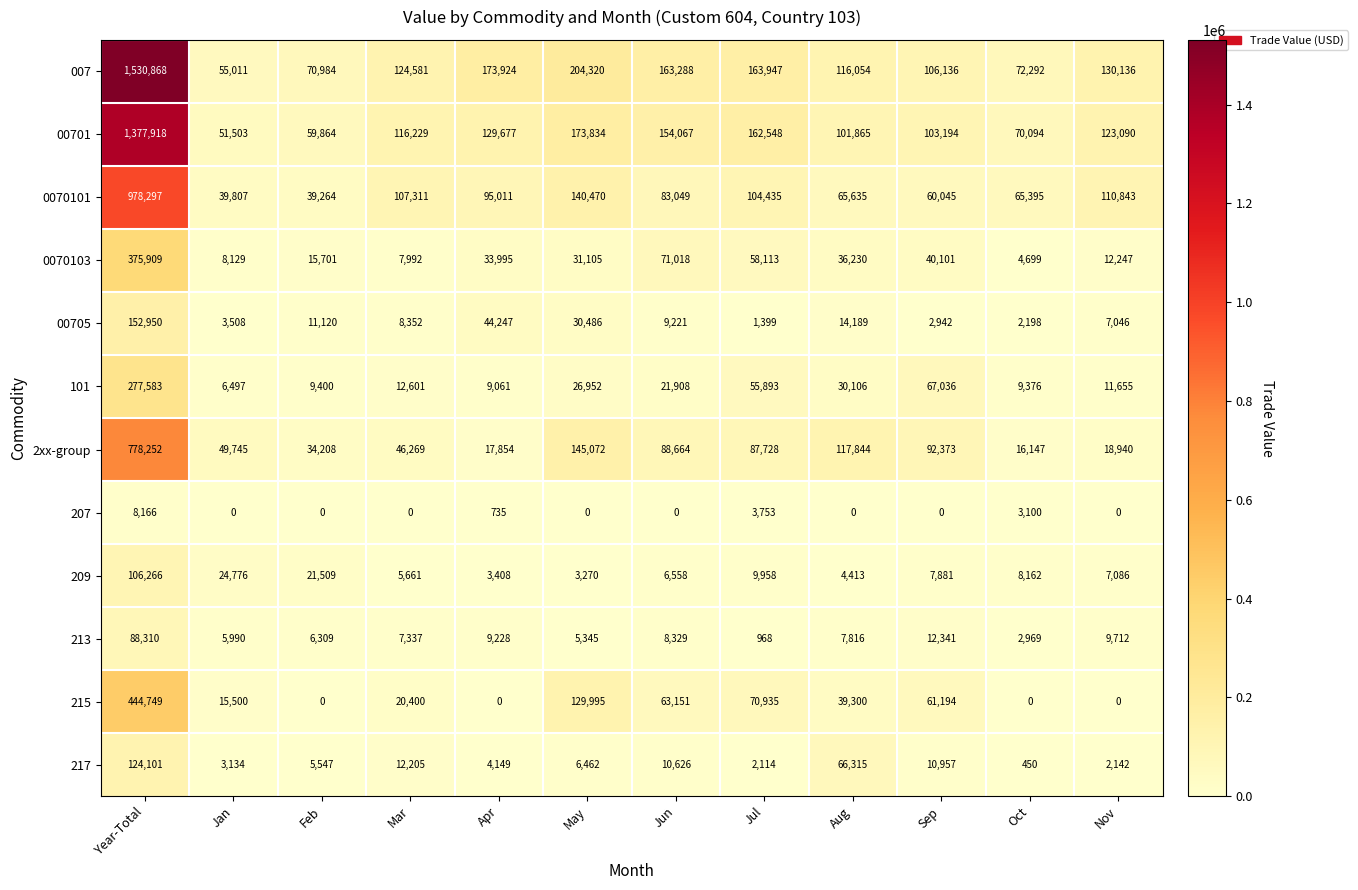

At which label is 207 closest to 4083?

Jul